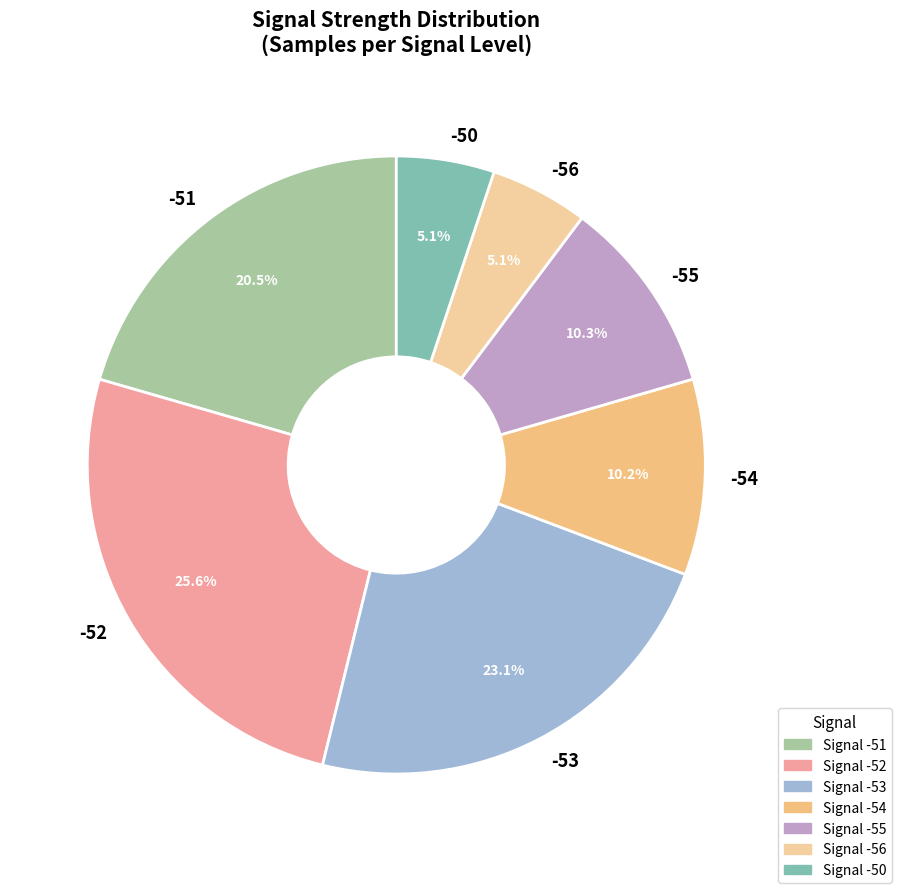

Combined, do -55 and -54 account for over 50%?

No